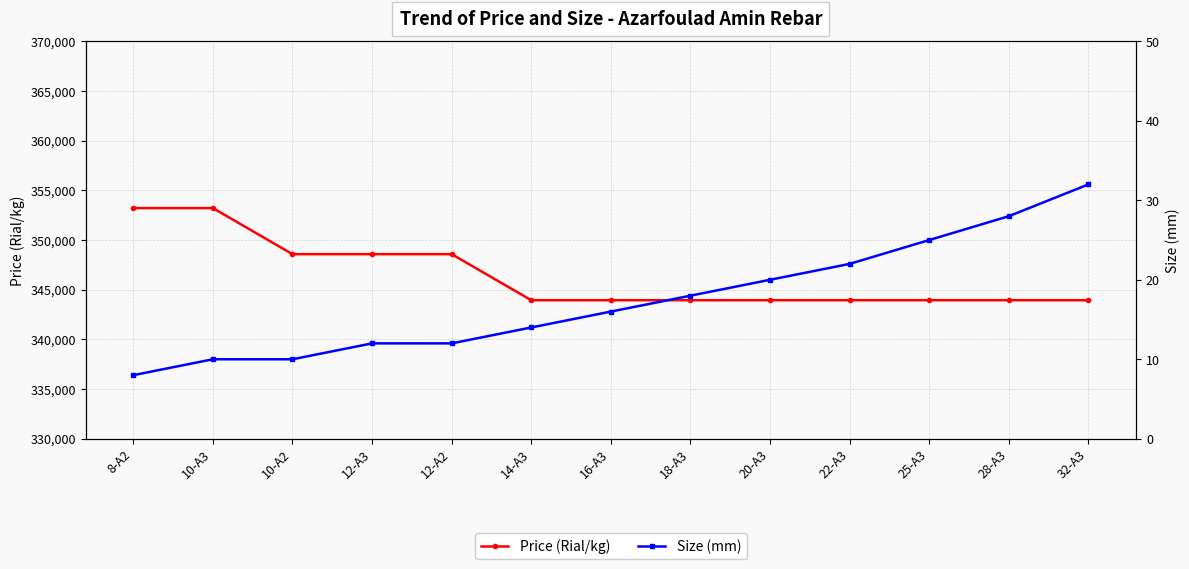

Rank the series at 18-A3 from highest to lowest value.

Price (Rial/kg), Size (mm)